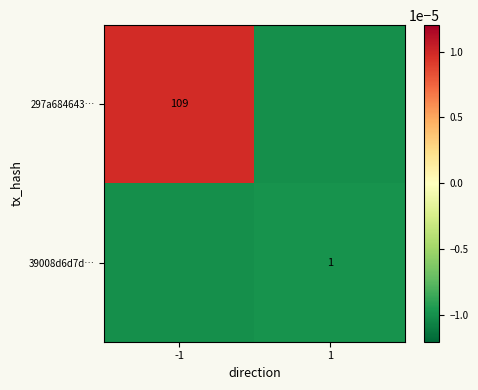

The 39008d6d7d… series shows 0.4 at 1. True or false?

False